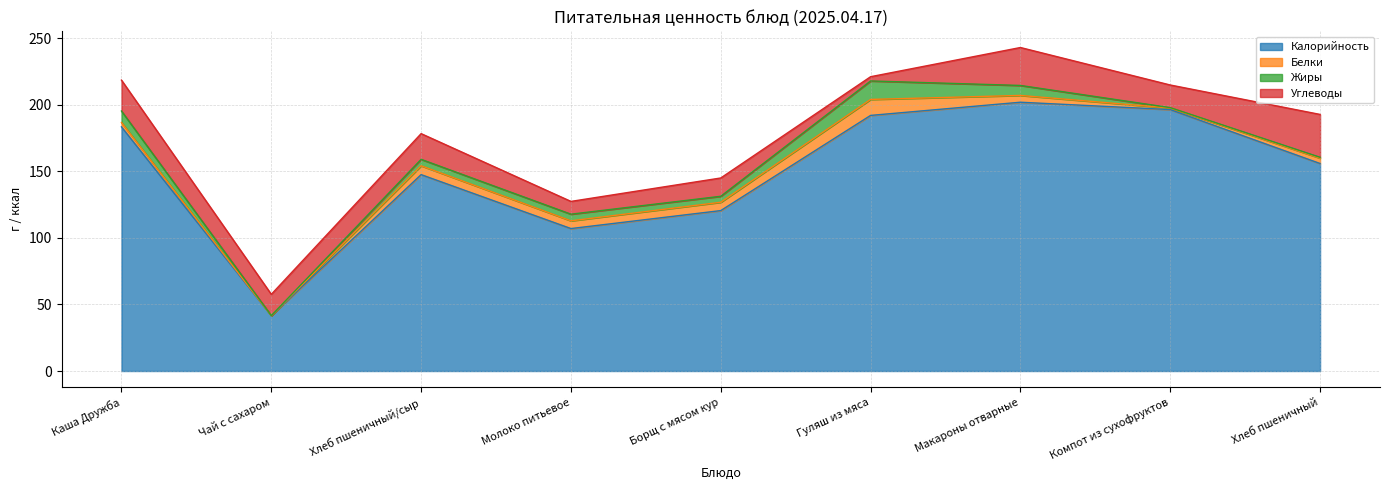

Read the Углеводы value at Хлеб пшеничный/сыр.

19.3